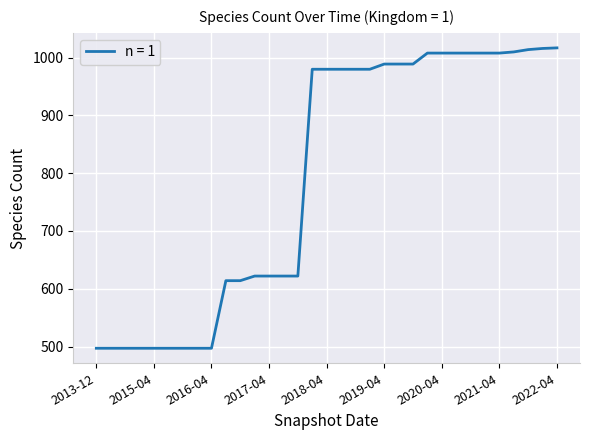

What is the maximum value shown in the chart?

1017